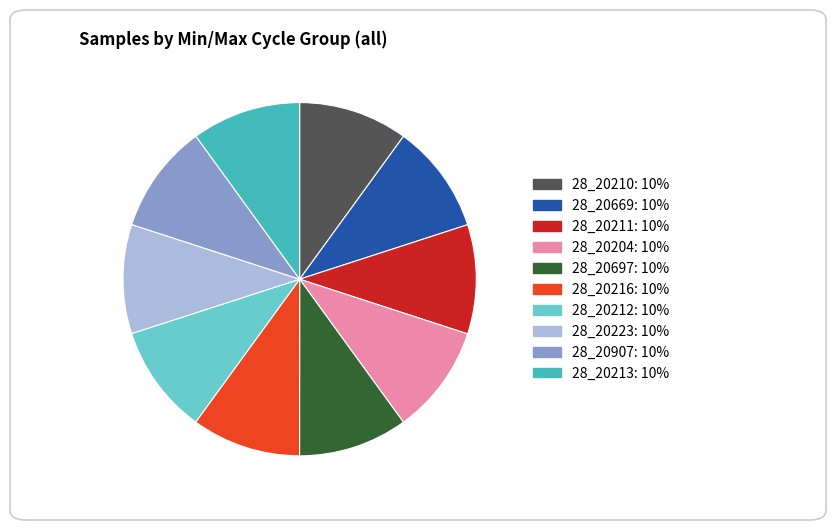

The 28_20223 slice represents 17% of the pie. True or false?

False